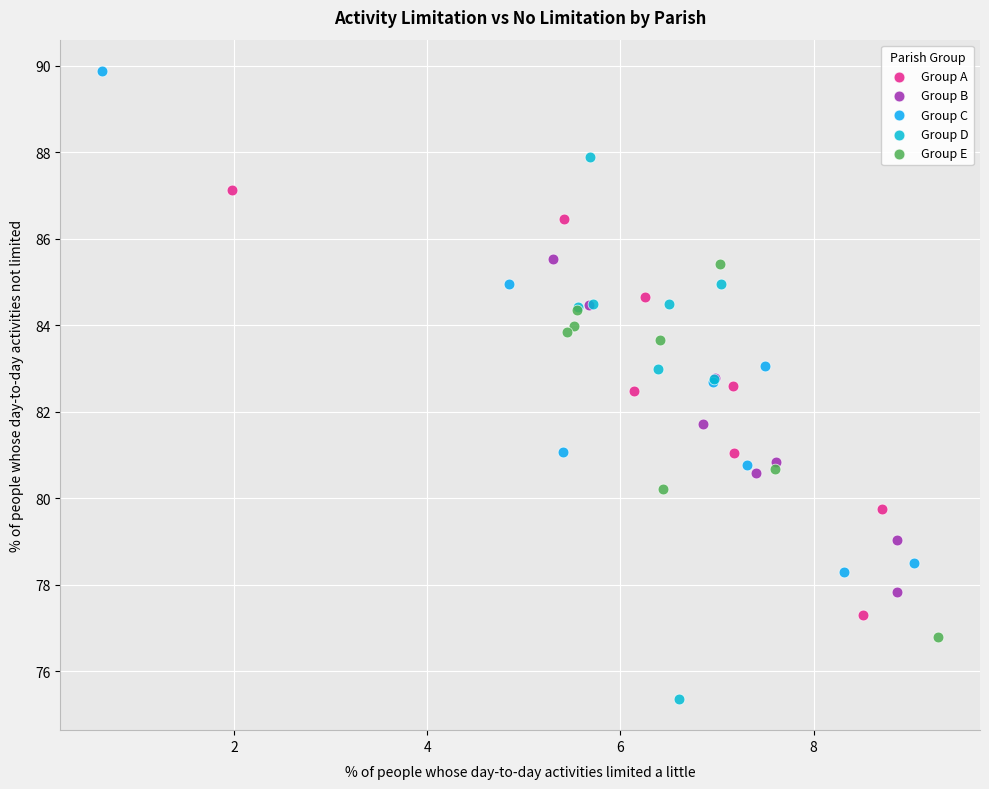

Which series reaches the minimum Y coordinate?

Group D